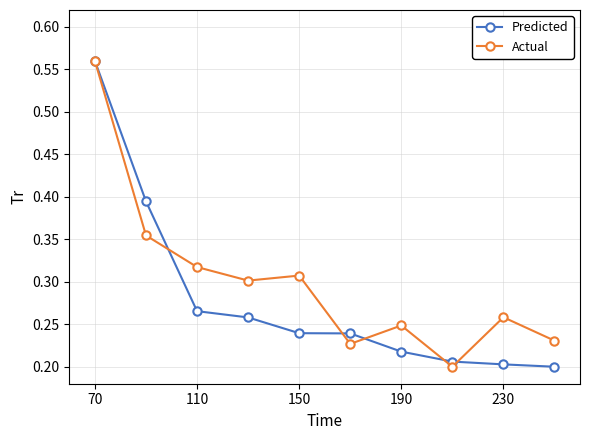

How many interior local peaks does the Actual series have?

3